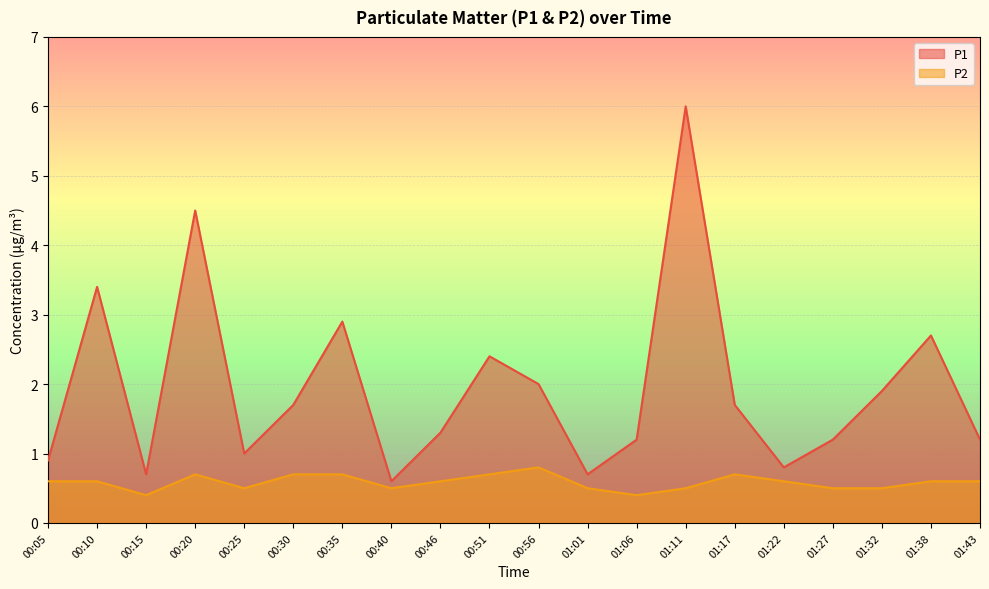

What are all the series names shown in the legend?

P1, P2